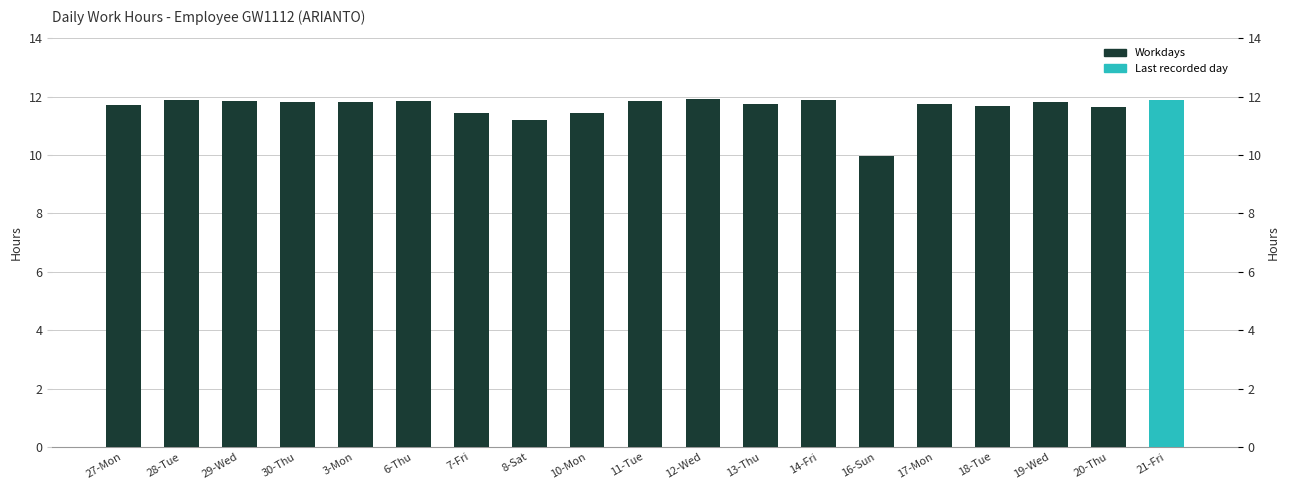

The value at 19-Wed is 6.2. True or false?

False